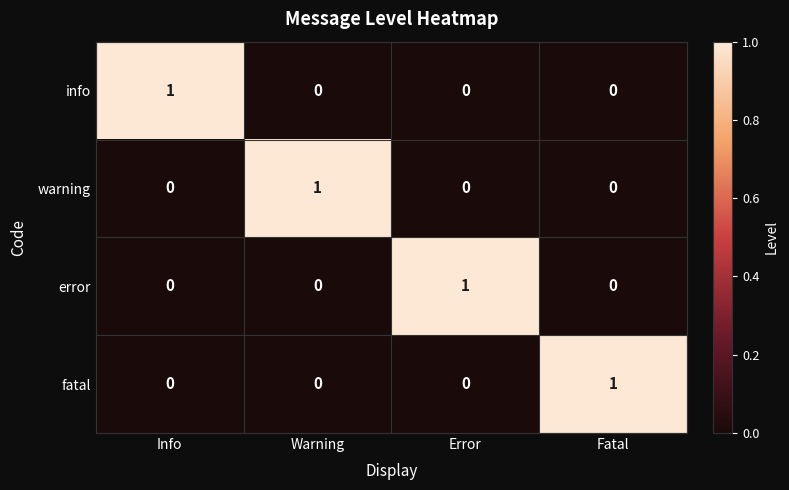

Is it true that info equals 1 at Info?

True